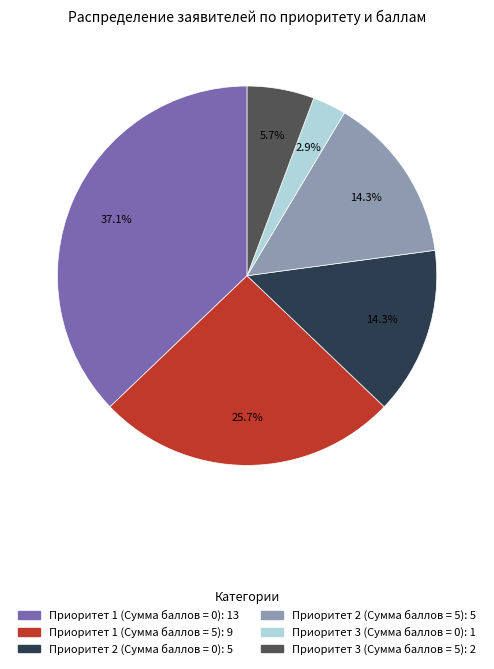

To the nearest percent, what is the difference between the Приоритет 1 (Сумма баллов = 5) and Приоритет 1 (Сумма баллов = 0) slice percentages?

11%